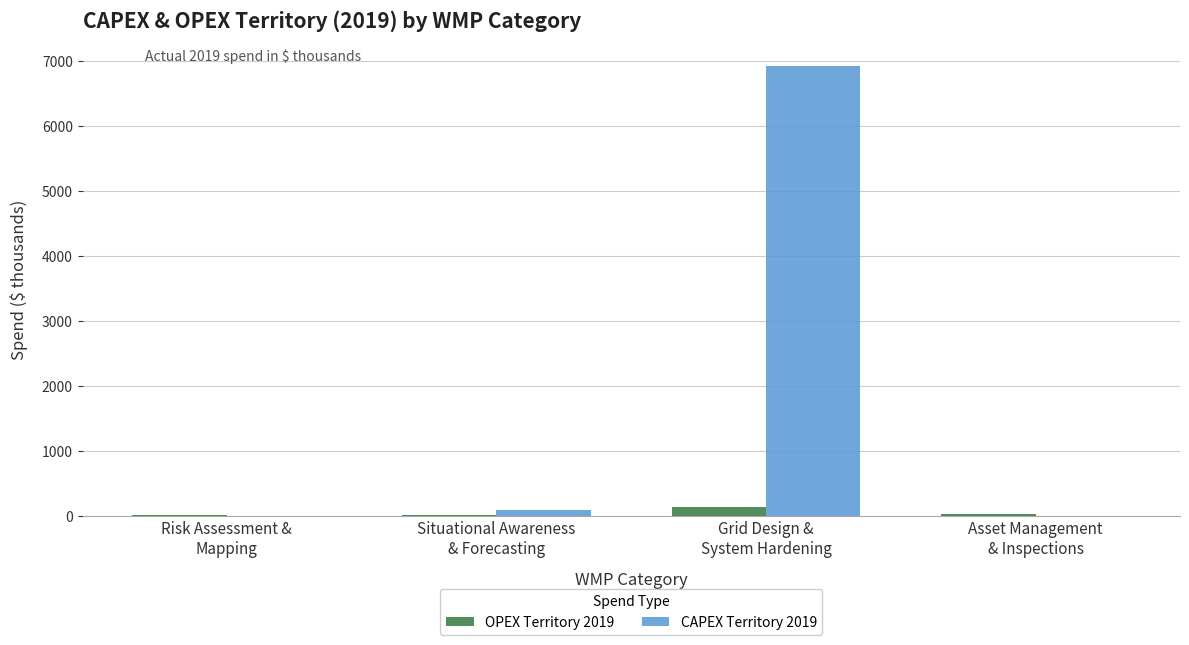

What is the sum of all CAPEX Territory 2019 values?

7010.0